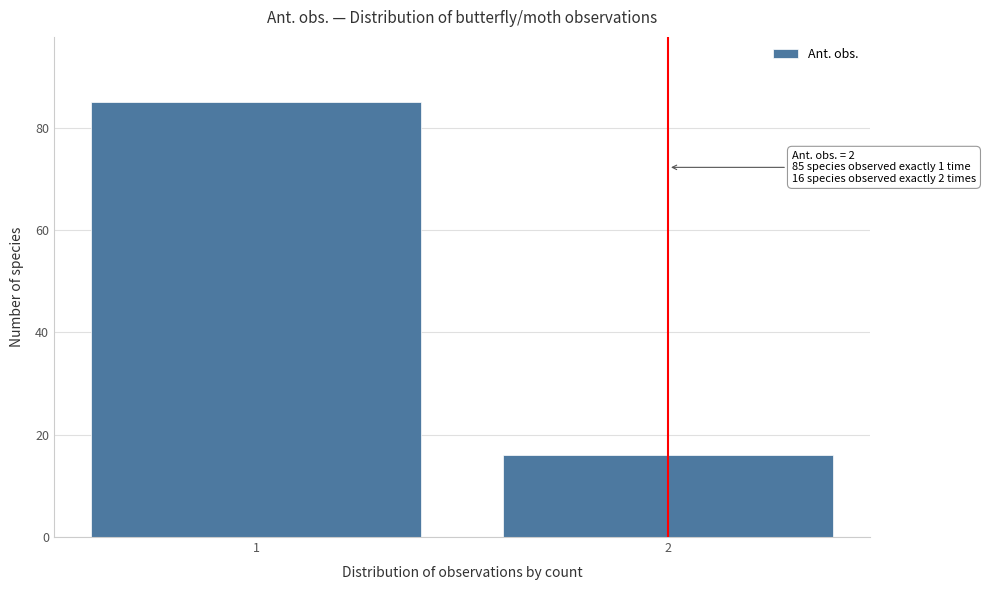

Reading left to right, extract all data points from this chart.

85	16